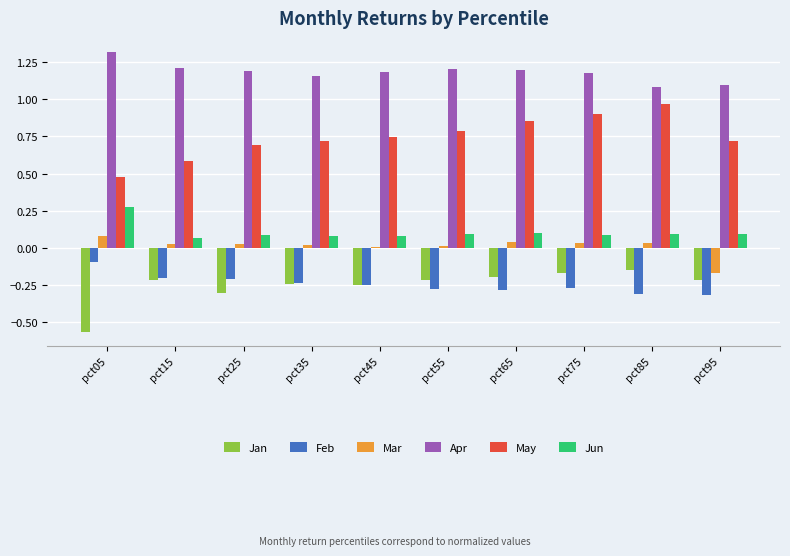

What is the spread (max minus min) of values at pct95?

1.4